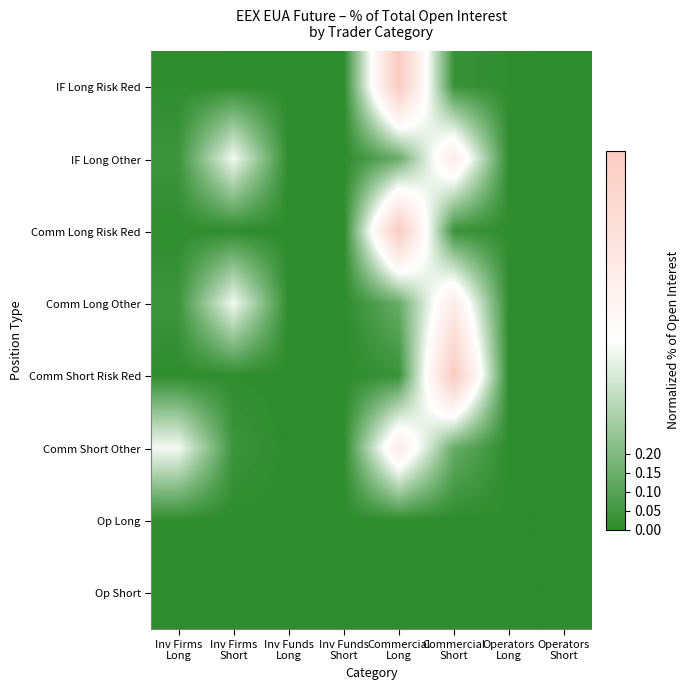

Reading left to right, what are all the values shown in this chart?

IF Long Risk Red: Inv Firms
Long=0.0	Inv Firms
Short=0.0	Inv Funds
Long=0.0	Inv Funds
Short=0.0	Commercial
Long=1.0	Commercial
Short=0.0	Operators
Long=0.0	Operators
Short=0.0
IF Long Other: Inv Firms
Long=0.0	Inv Firms
Short=0.5	Inv Funds
Long=0.0	Inv Funds
Short=0.0	Commercial
Long=0.1	Commercial
Short=0.7	Operators
Long=0.0	Operators
Short=0.0
Comm Long Risk Red: Inv Firms
Long=0.0	Inv Firms
Short=0.0	Inv Funds
Long=0.0	Inv Funds
Short=0.0	Commercial
Long=1.0	Commercial
Short=0.0	Operators
Long=0.0	Operators
Short=0.0
Comm Long Other: Inv Firms
Long=0.0	Inv Firms
Short=0.5	Inv Funds
Long=0.0	Inv Funds
Short=0.0	Commercial
Long=0.1	Commercial
Short=0.7	Operators
Long=0.0	Operators
Short=0.0
Comm Short Risk Red: Inv Firms
Long=0.0	Inv Firms
Short=0.0	Inv Funds
Long=0.0	Inv Funds
Short=0.0	Commercial
Long=0.0	Commercial
Short=1.0	Operators
Long=0.0	Operators
Short=0.0
Comm Short Other: Inv Firms
Long=0.5	Inv Firms
Short=0.0	Inv Funds
Long=0.0	Inv Funds
Short=0.0	Commercial
Long=0.7	Commercial
Short=0.1	Operators
Long=0.0	Operators
Short=0.0
Op Long: Inv Firms
Long=0.0	Inv Firms
Short=0.0	Inv Funds
Long=0.0	Inv Funds
Short=0.0	Commercial
Long=0.0	Commercial
Short=0.0	Operators
Long=0.0	Operators
Short=0.0
Op Short: Inv Firms
Long=0.0	Inv Firms
Short=0.0	Inv Funds
Long=0.0	Inv Funds
Short=0.0	Commercial
Long=0.0	Commercial
Short=0.0	Operators
Long=0.0	Operators
Short=0.0